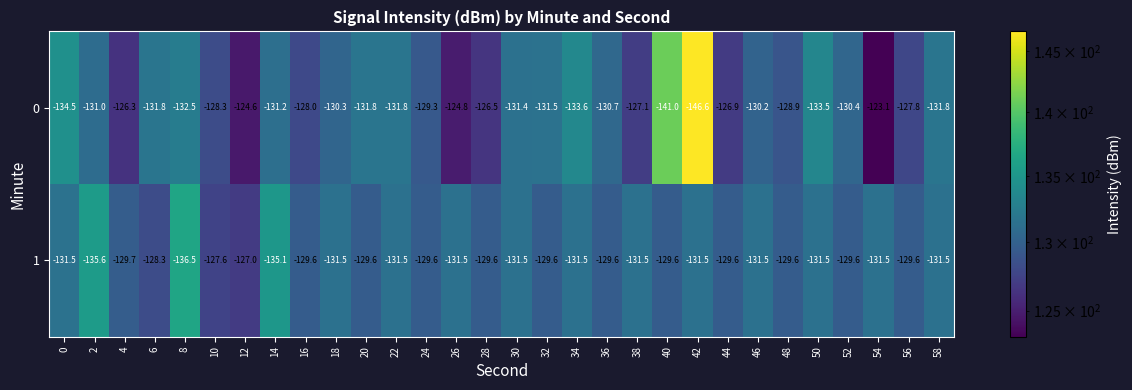

Rank the series by their average value, from lowest to highest.

1, 0